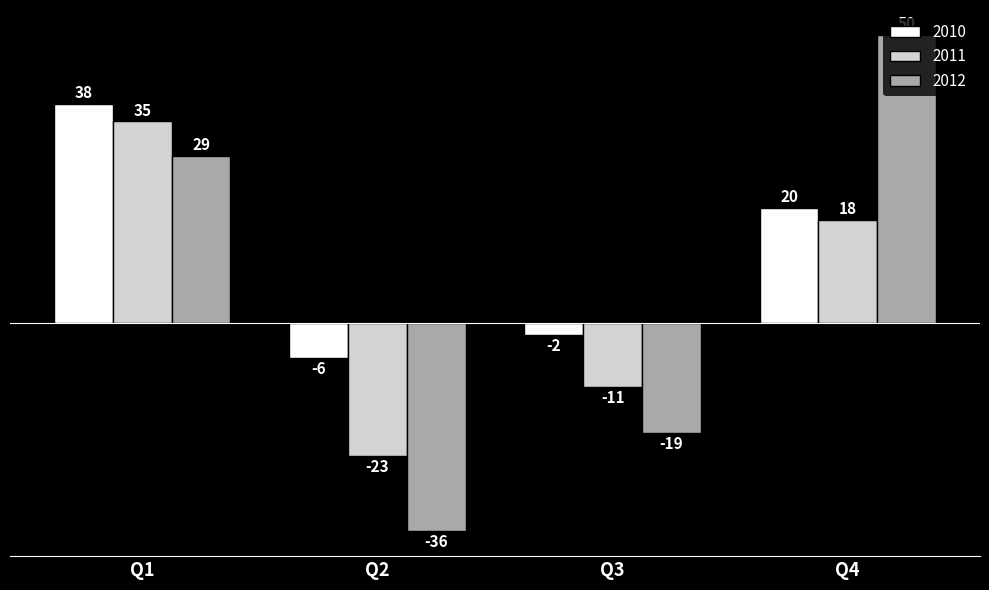

True or false: 2010 has a value of 38 at Q1.

True